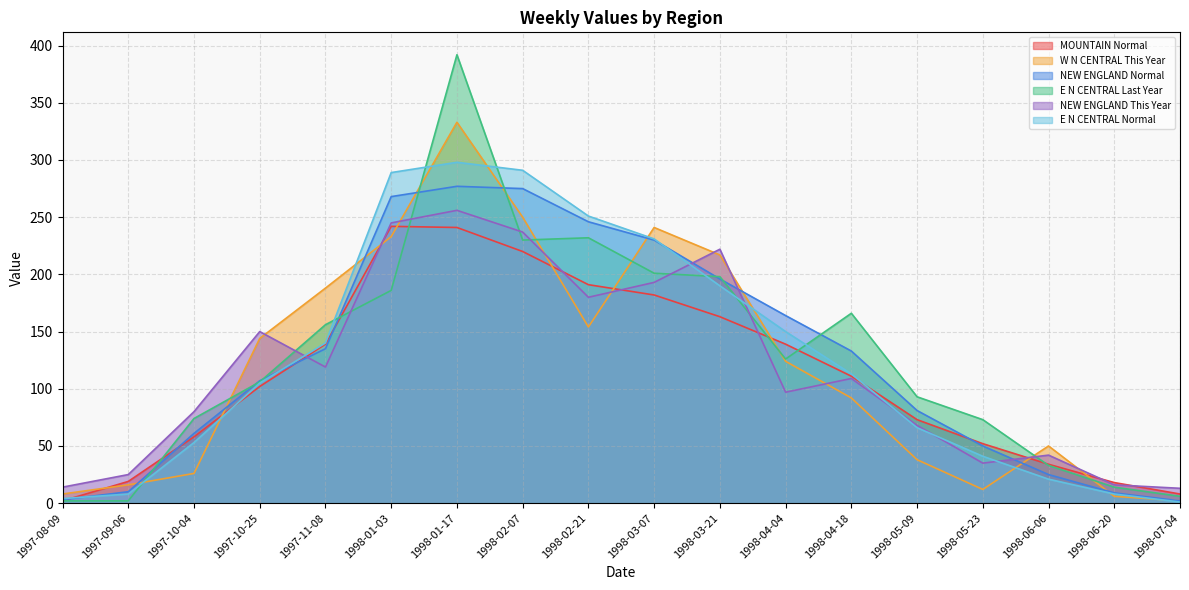

Is it true that W N CENTRAL This Year equals 188 at 1997-11-08?

True